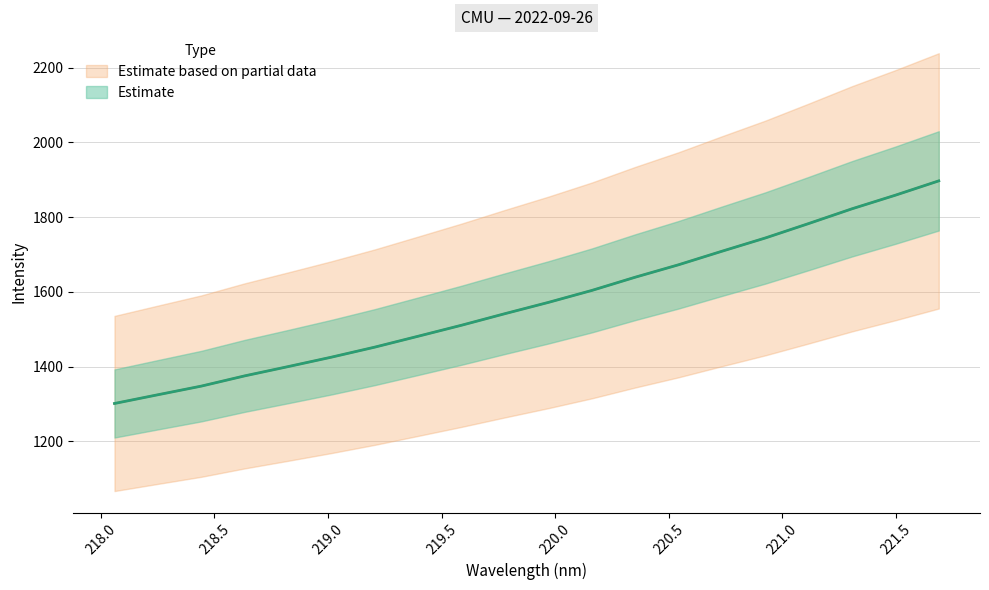

How many lines are shown in the chart?

1